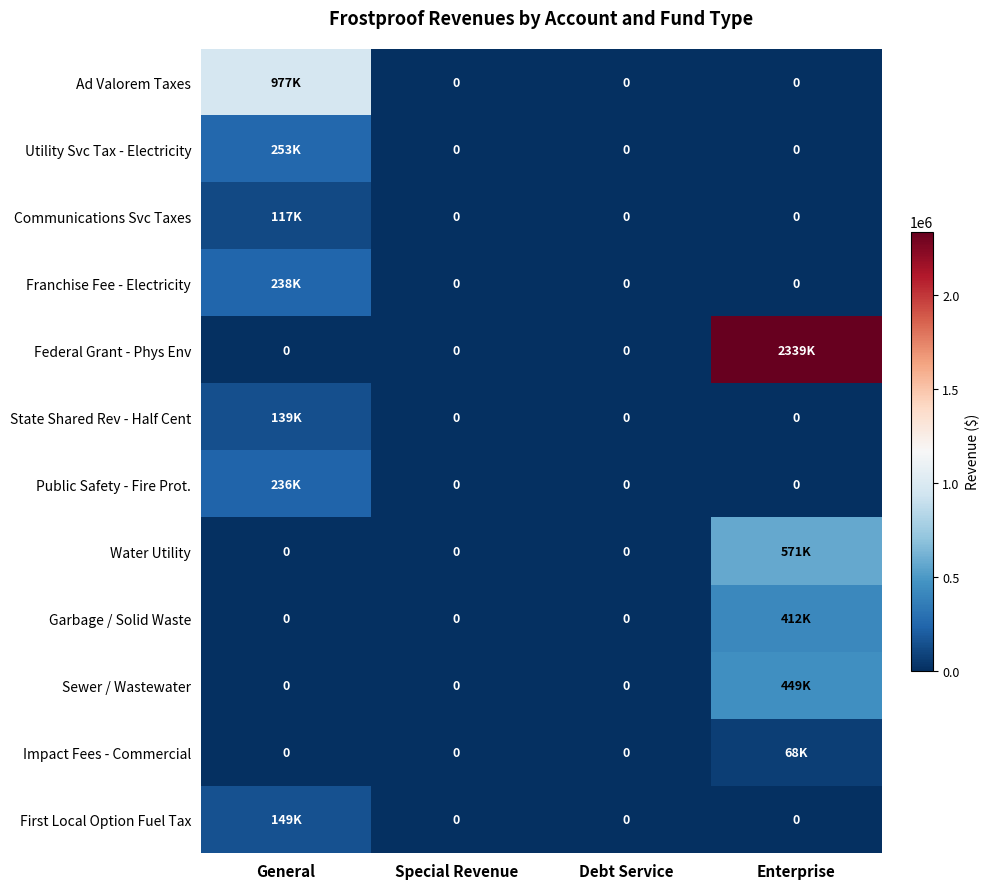

At how many categories does at least one series exceed 2146292?

1